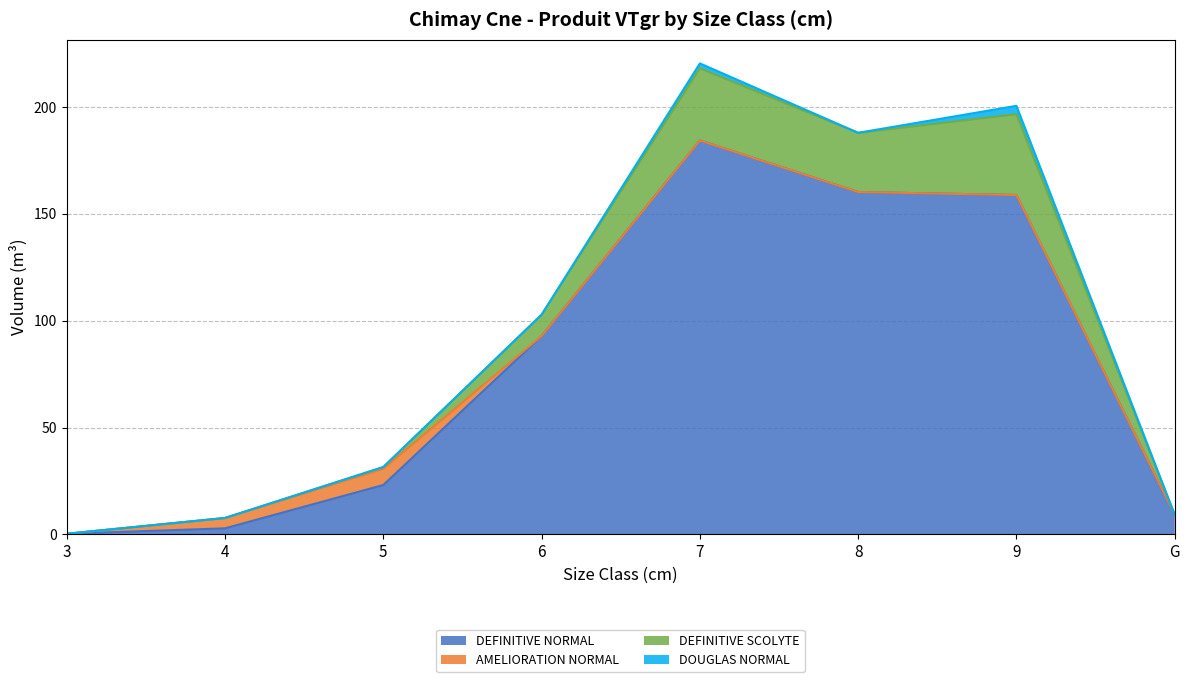

What position from the left is 7?

5